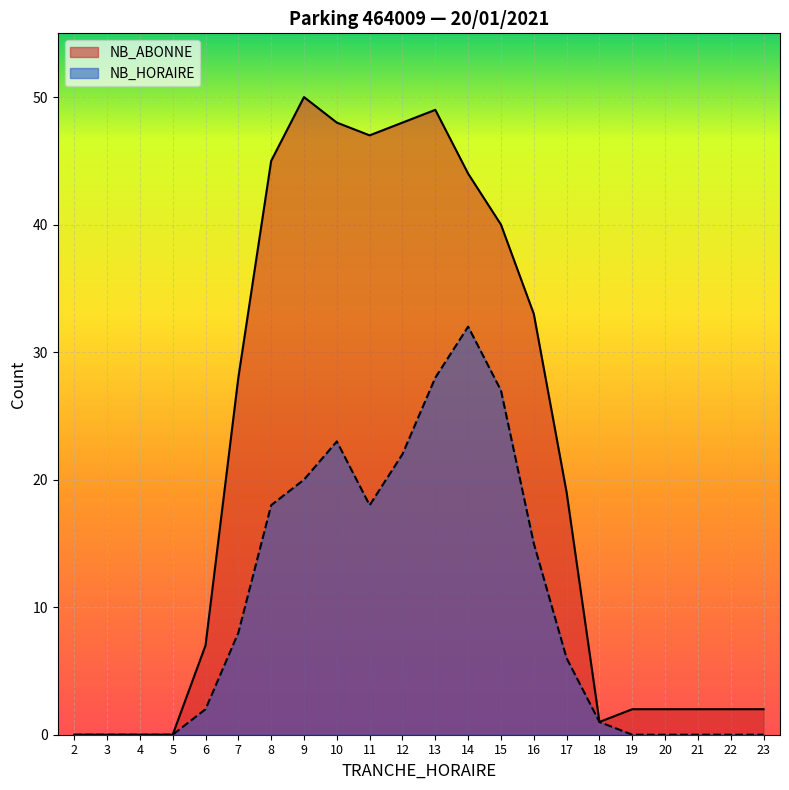

Reading left to right, what are all the values shown in this chart?

NB_HORAIRE: 0	0	0	0	2	8	18	20	23	18	22	28	32	27	15	6	1	0	0	0	0	0
NB_ABONNE: 0	0	0	0	7	28	45	50	48	47	48	49	44	40	33	19	1	2	2	2	2	2